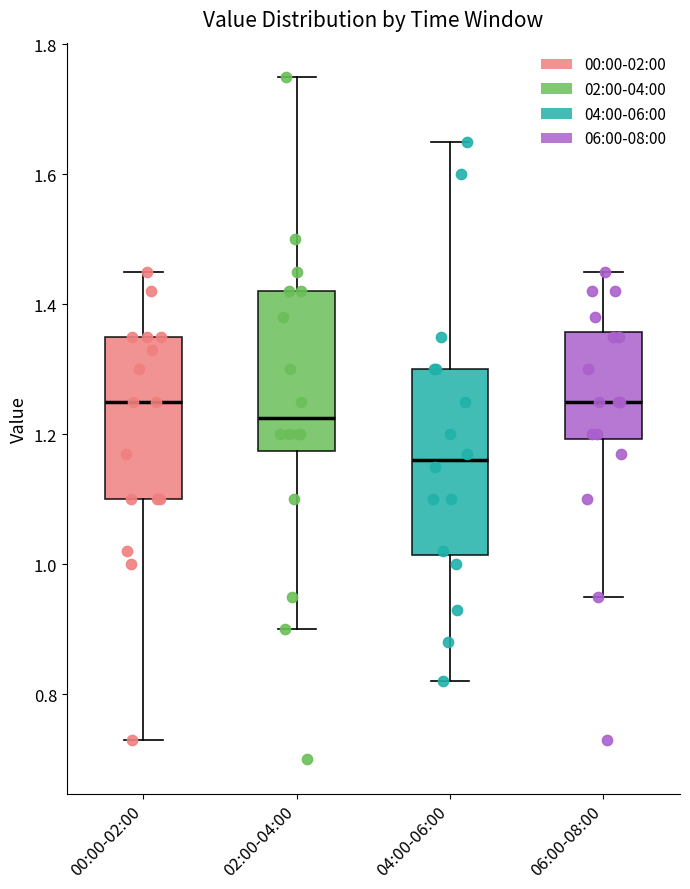

Where is the lower edge of the box for 00:00-02:00 on the y-axis? The values are not printed on the chart, so give them approximately, as read against the axis.

1.10